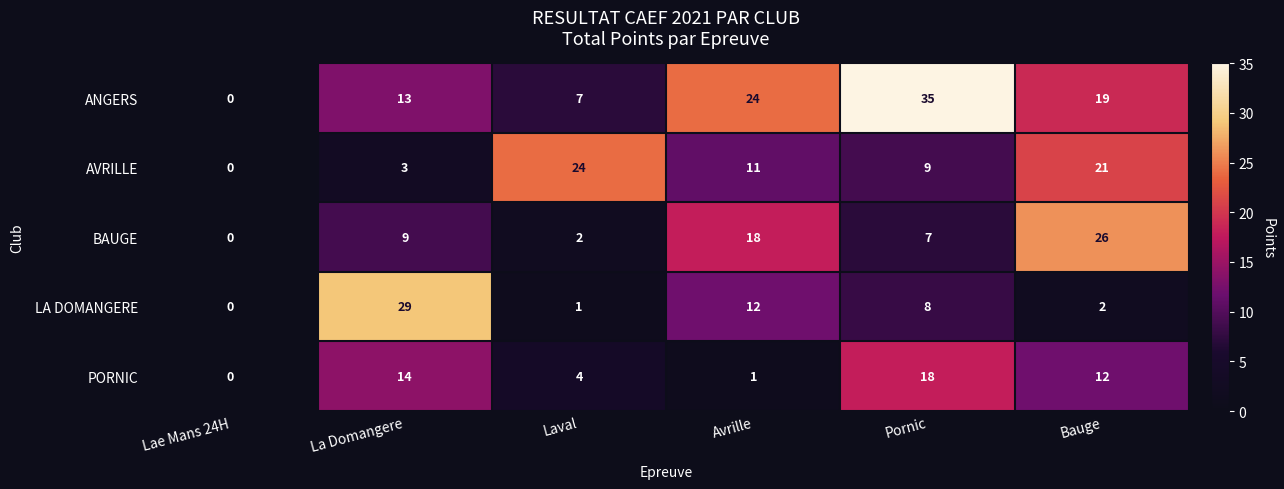

Which series has the largest range (max minus min)?

ANGERS